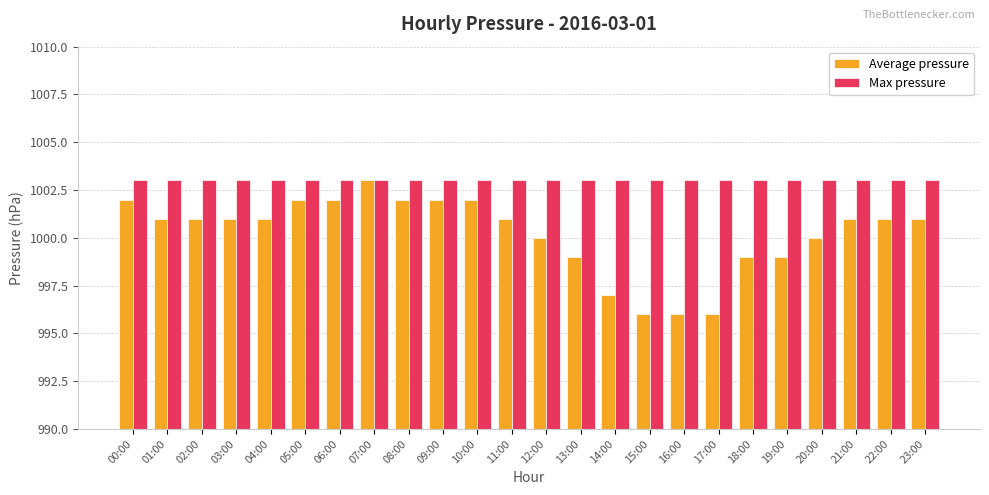

What is the minimum value for Average pressure?

996